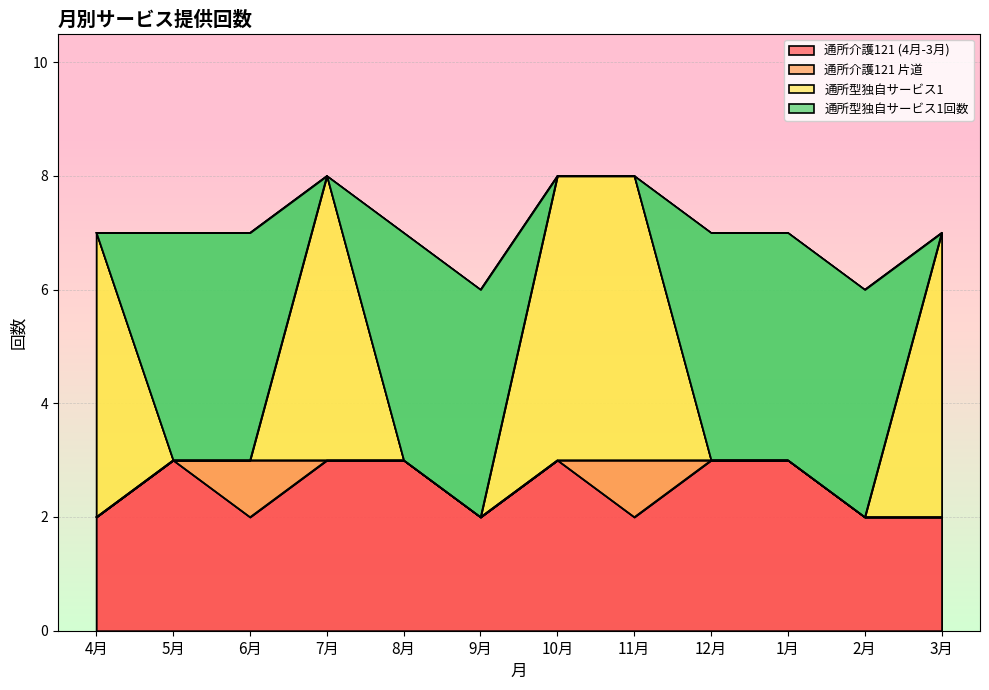

At which category does 通所型独自サービス1 reach its first local peak?

7月